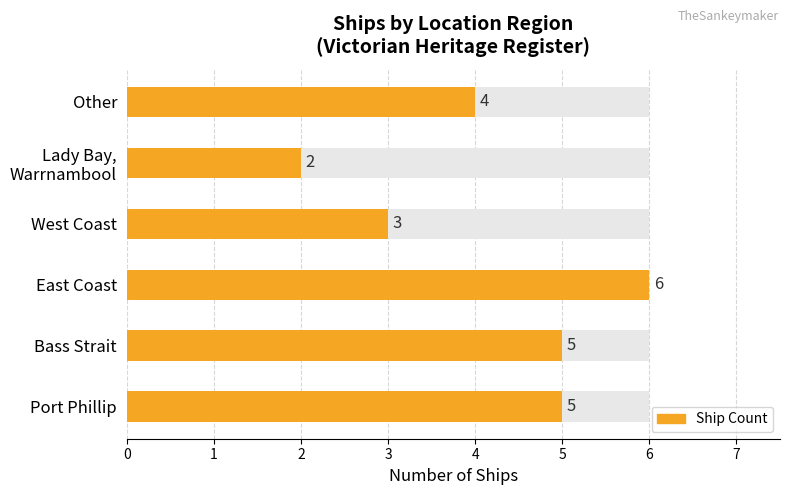

Which category has the highest value across all series?

East Coast